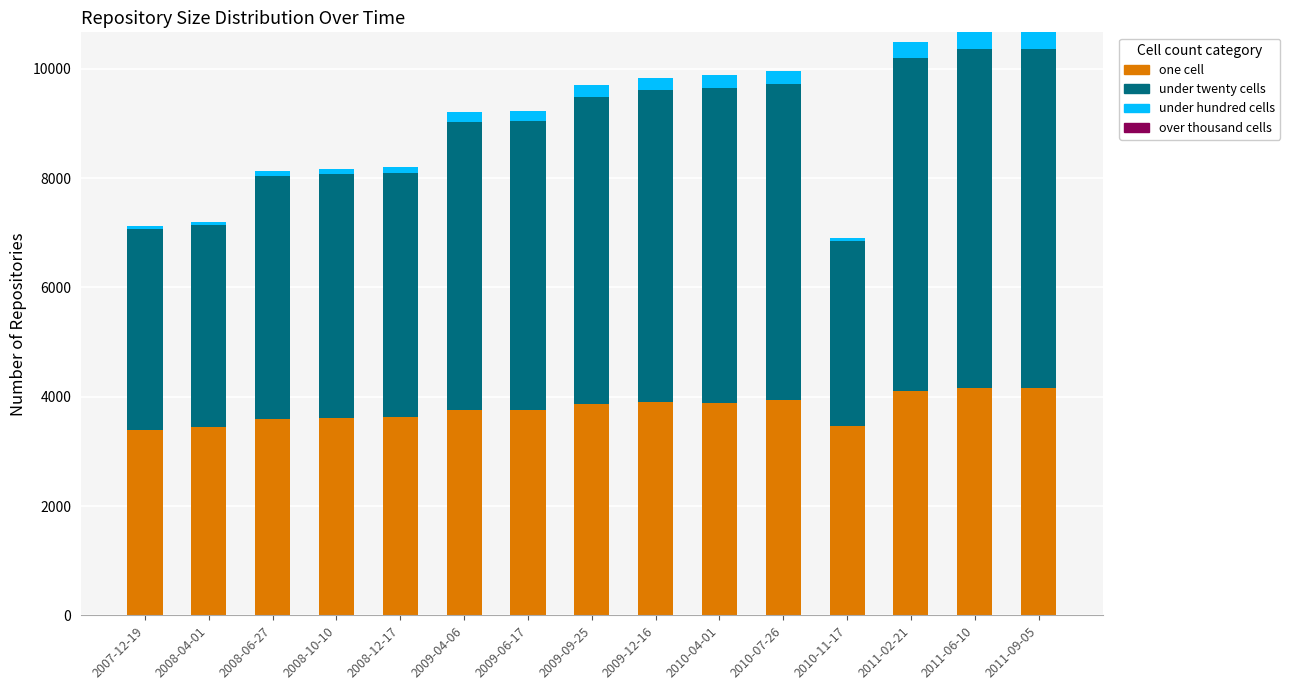

What is the maximum value for one cell?

4167